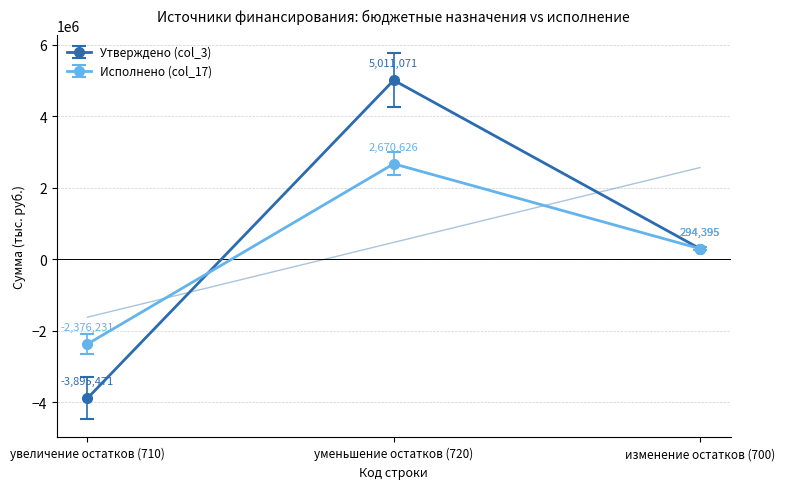

What is the value of the Исполнено (col_17) point at the 1st from the left?

-2376231.1